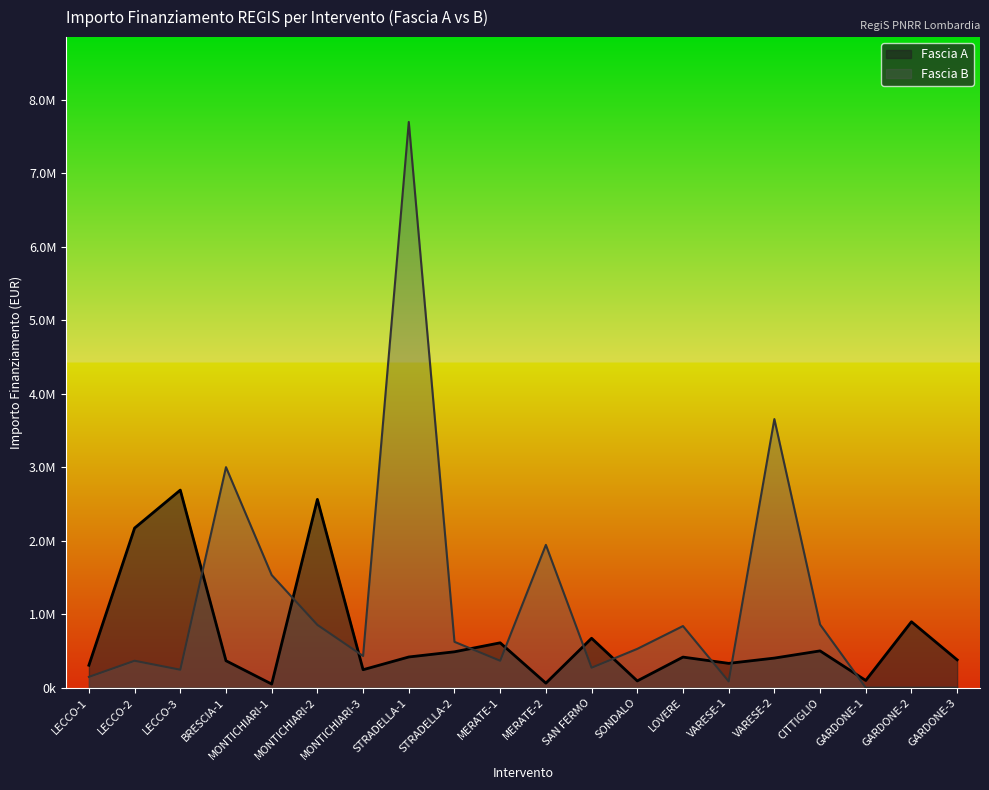

What is the sum of the Fascia A values at MONTICHIARI-3 and VARESE-2?

646197.1